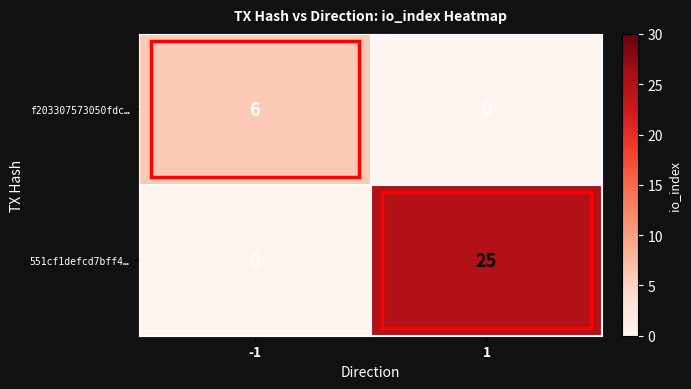

The 551cf1defcd7bff4… series shows 25 at 1. True or false?

True